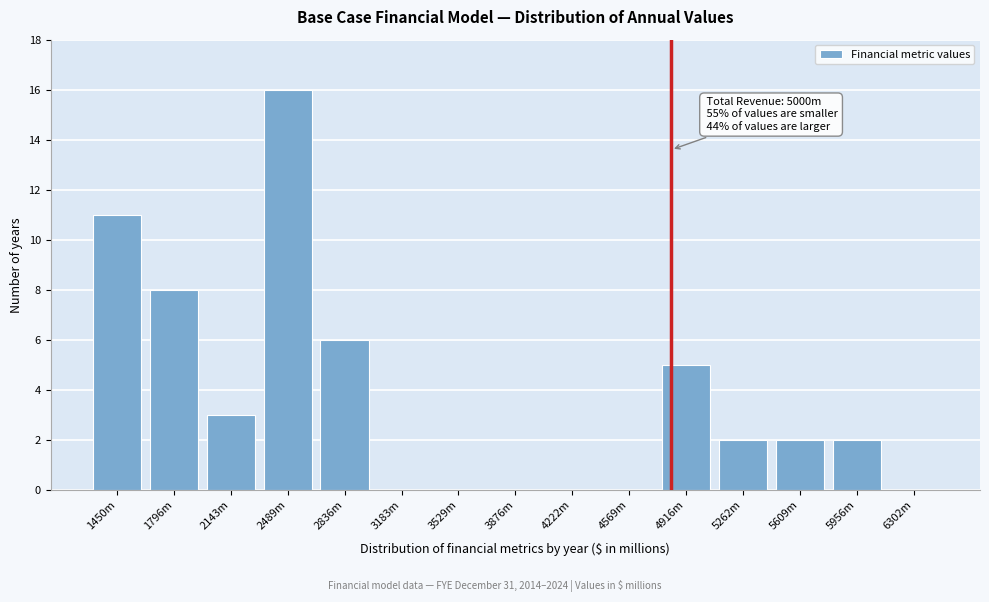

Reading right to left, extract all data points from this chart.

6302m=0	5956m=2	5609m=2	5262m=2	4916m=5	4569m=0	4222m=0	3876m=0	3529m=0	3183m=0	2836m=6	2489m=16	2143m=3	1796m=8	1450m=11